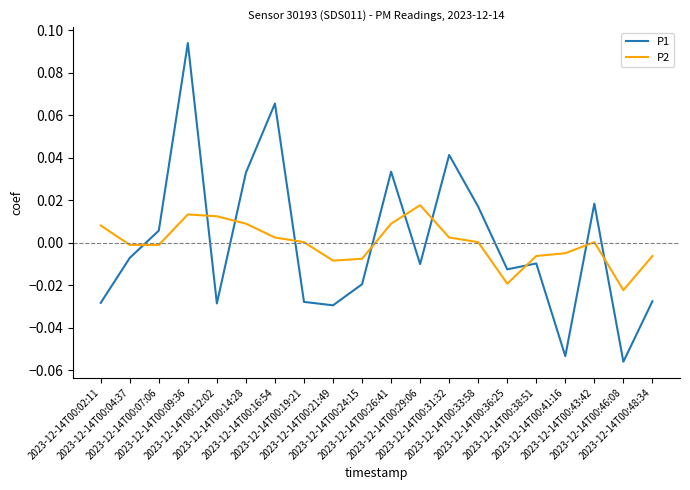

After their last crossing, which series has the higher values: P1 or P2?

P2